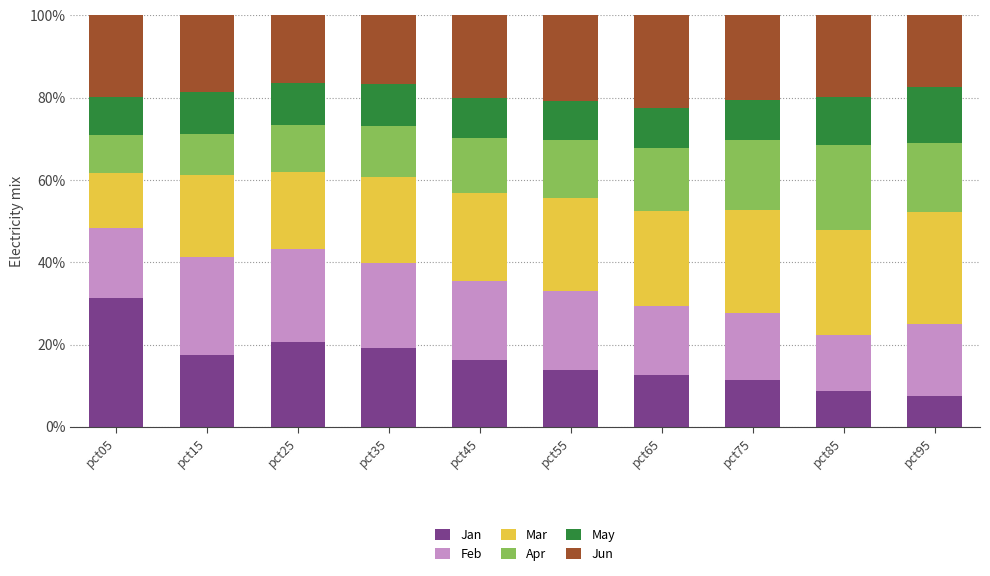

What is the total value across all series at pct25?

100.0